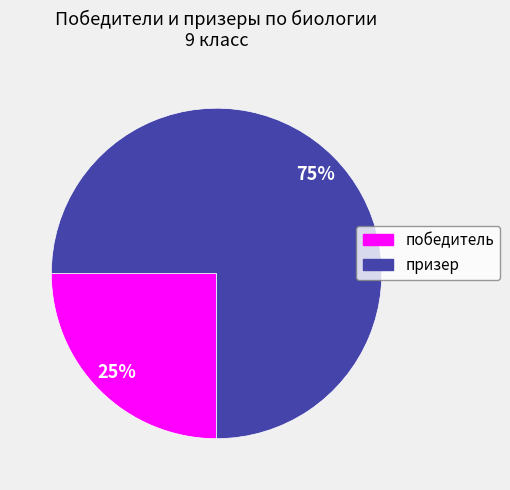

Which has a higher value, призер or победитель?

призер